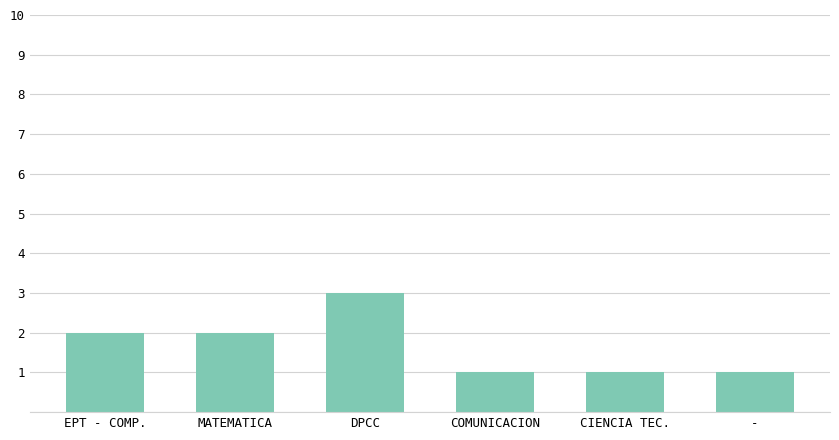

What is the label of the 5th bar from the right?

MATEMATICA